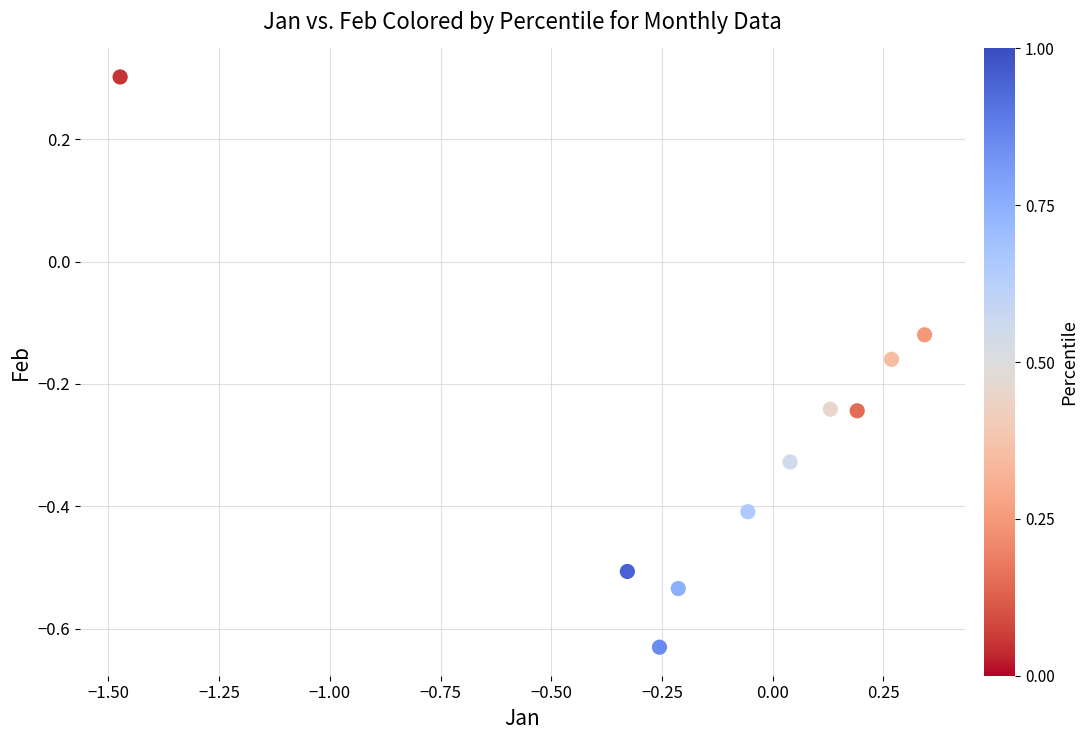

What is the range of Y values (max minus min)?

0.9